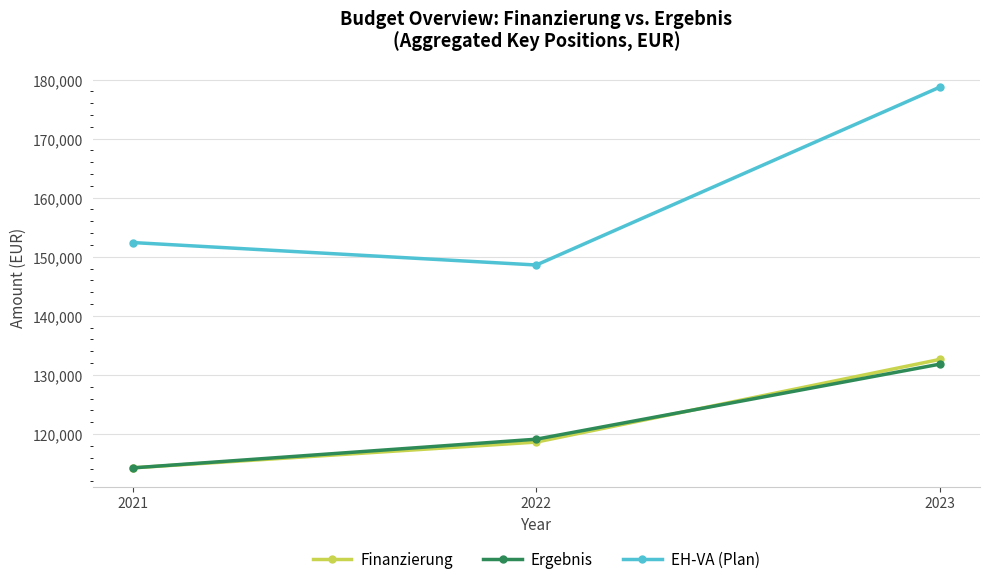

What is the value of the Ergebnis point at the 1st from the left?

114260